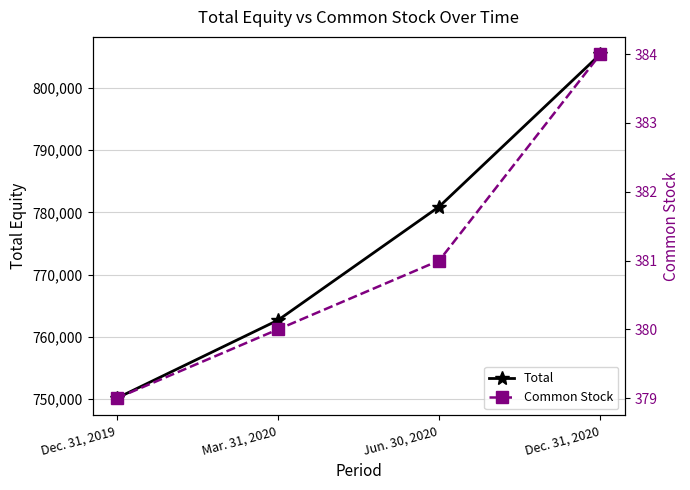

True or false: Common Stock and Total intersect in this chart.

False